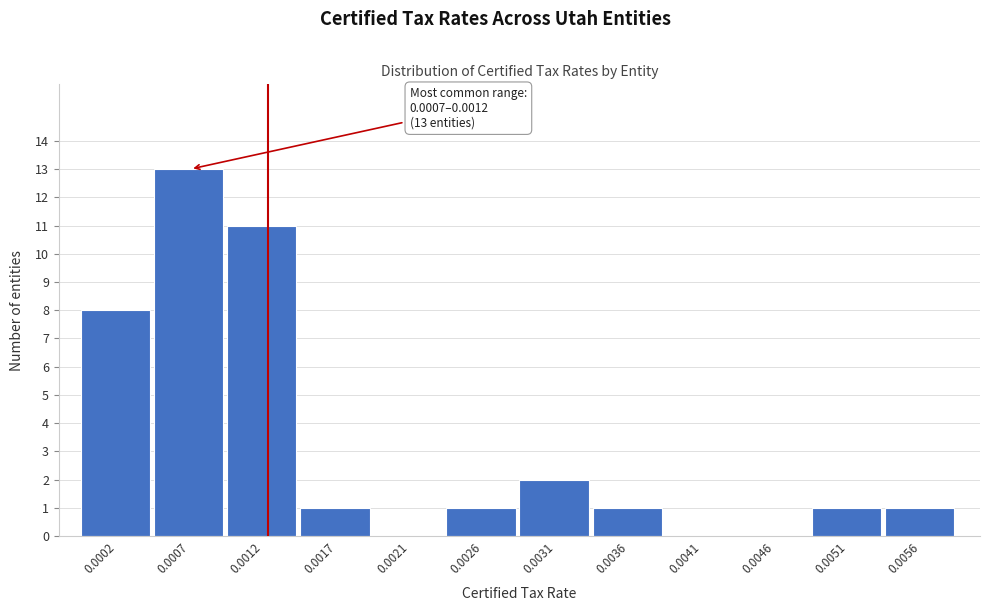

Reading left to right, transcribe all the data shown in this chart.

0.0002=8	0.0007=13	0.0012=11	0.0017=1	0.0021=0	0.0026=1	0.0031=2	0.0036=1	0.0041=0	0.0046=0	0.0051=1	0.0056=1